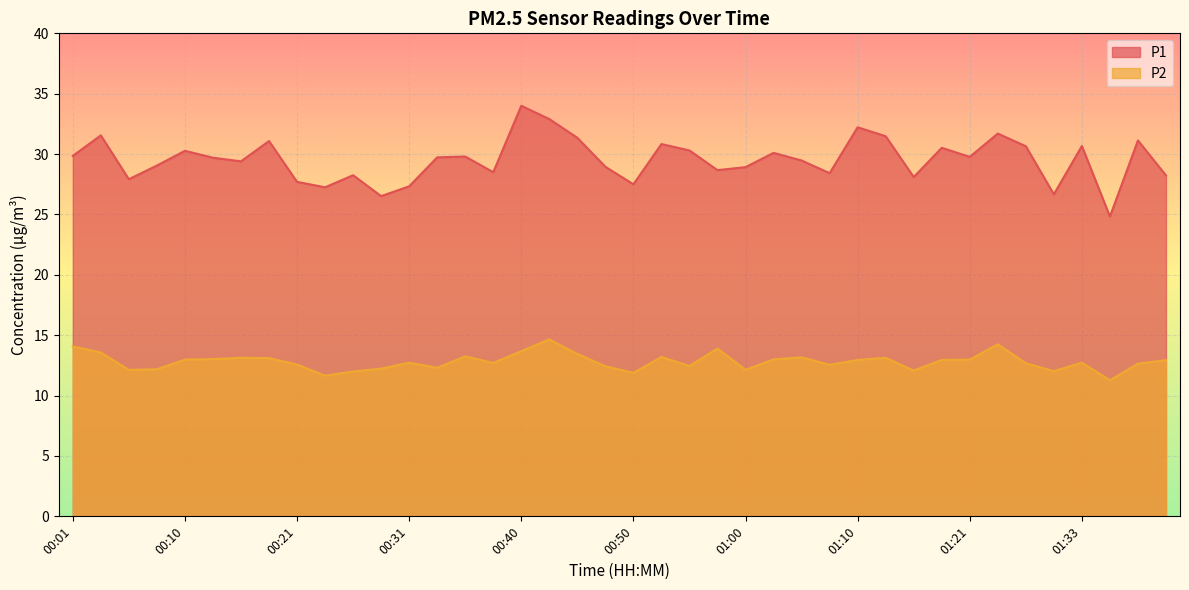

What position from the left is 01:40?

40